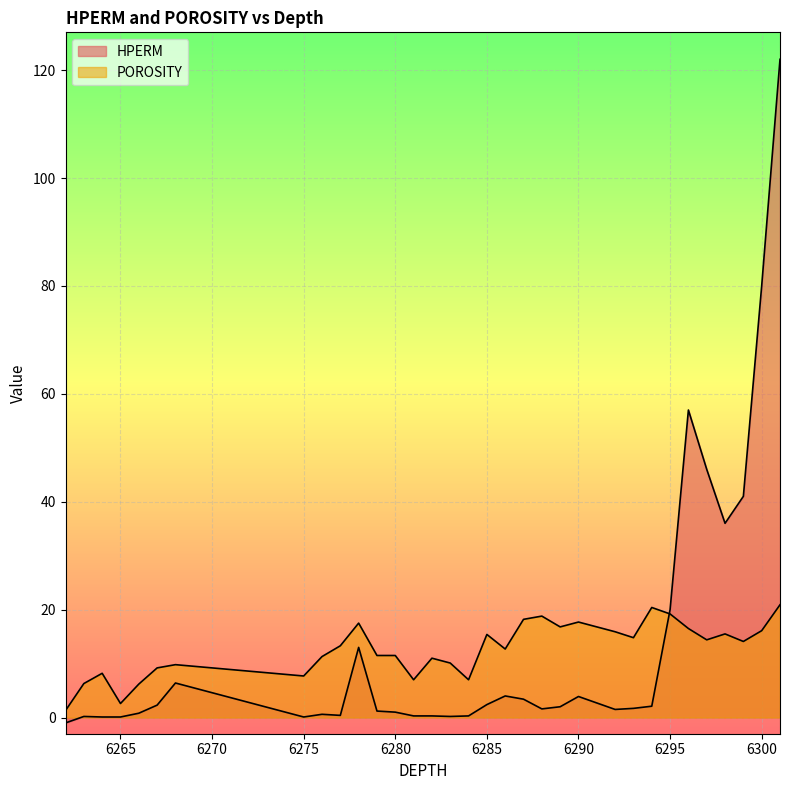

How many series are shown in this chart?

2